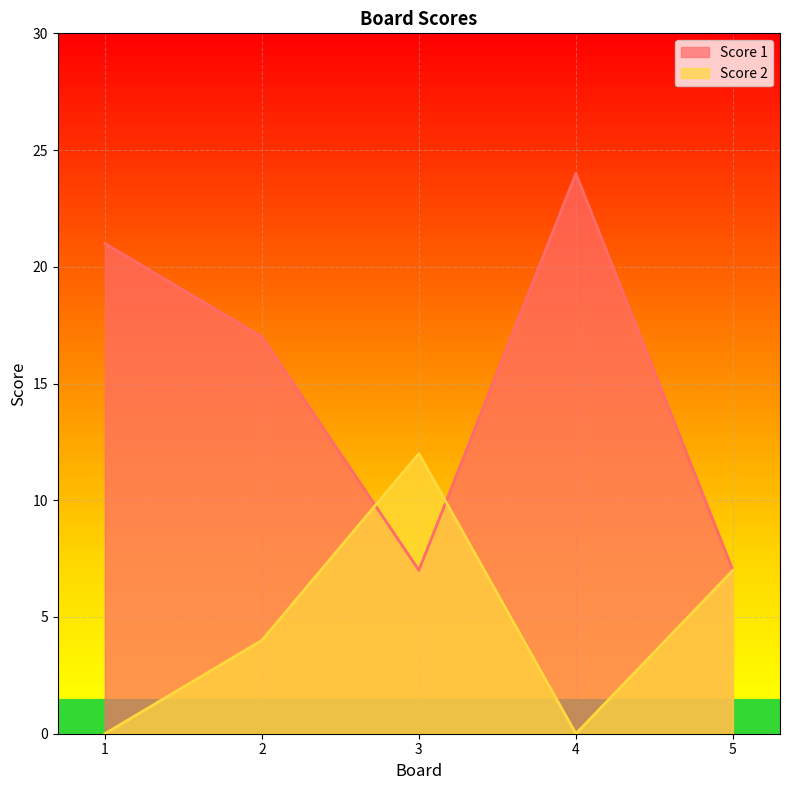

How many interior local peaks does the Score 2 series have?

1